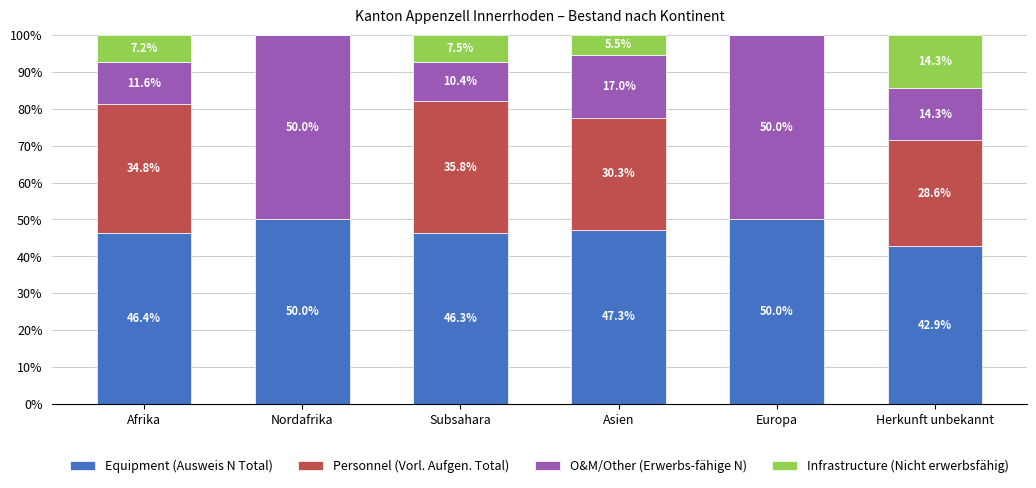

How many values in the Equipment (Ausweis N Total) series exceed 47?

3